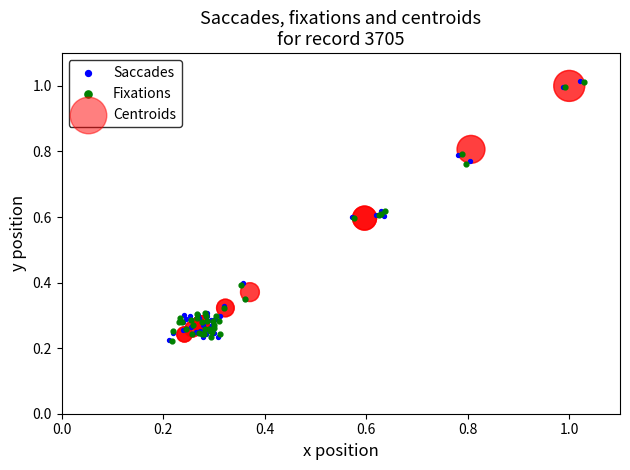

What are all the series names shown in the legend?

Saccades, Fixations, Centroids